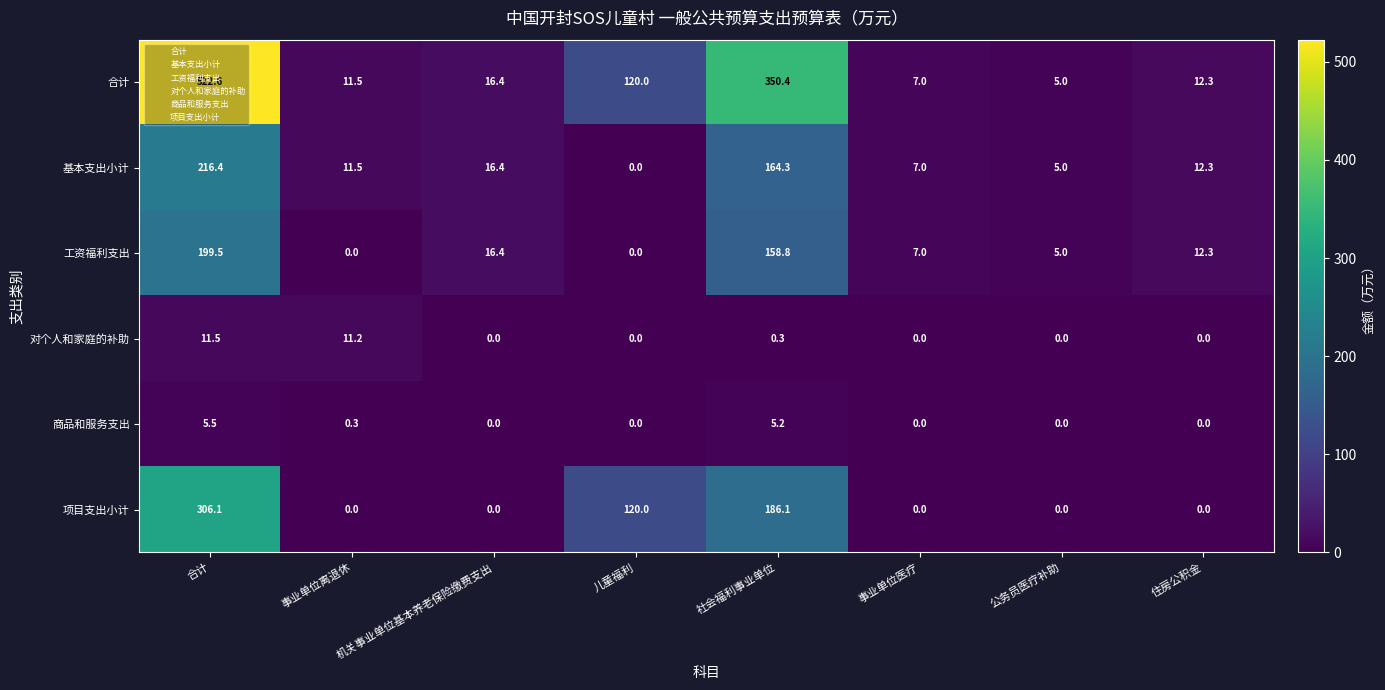

Which series has the largest total across all categories?

合计